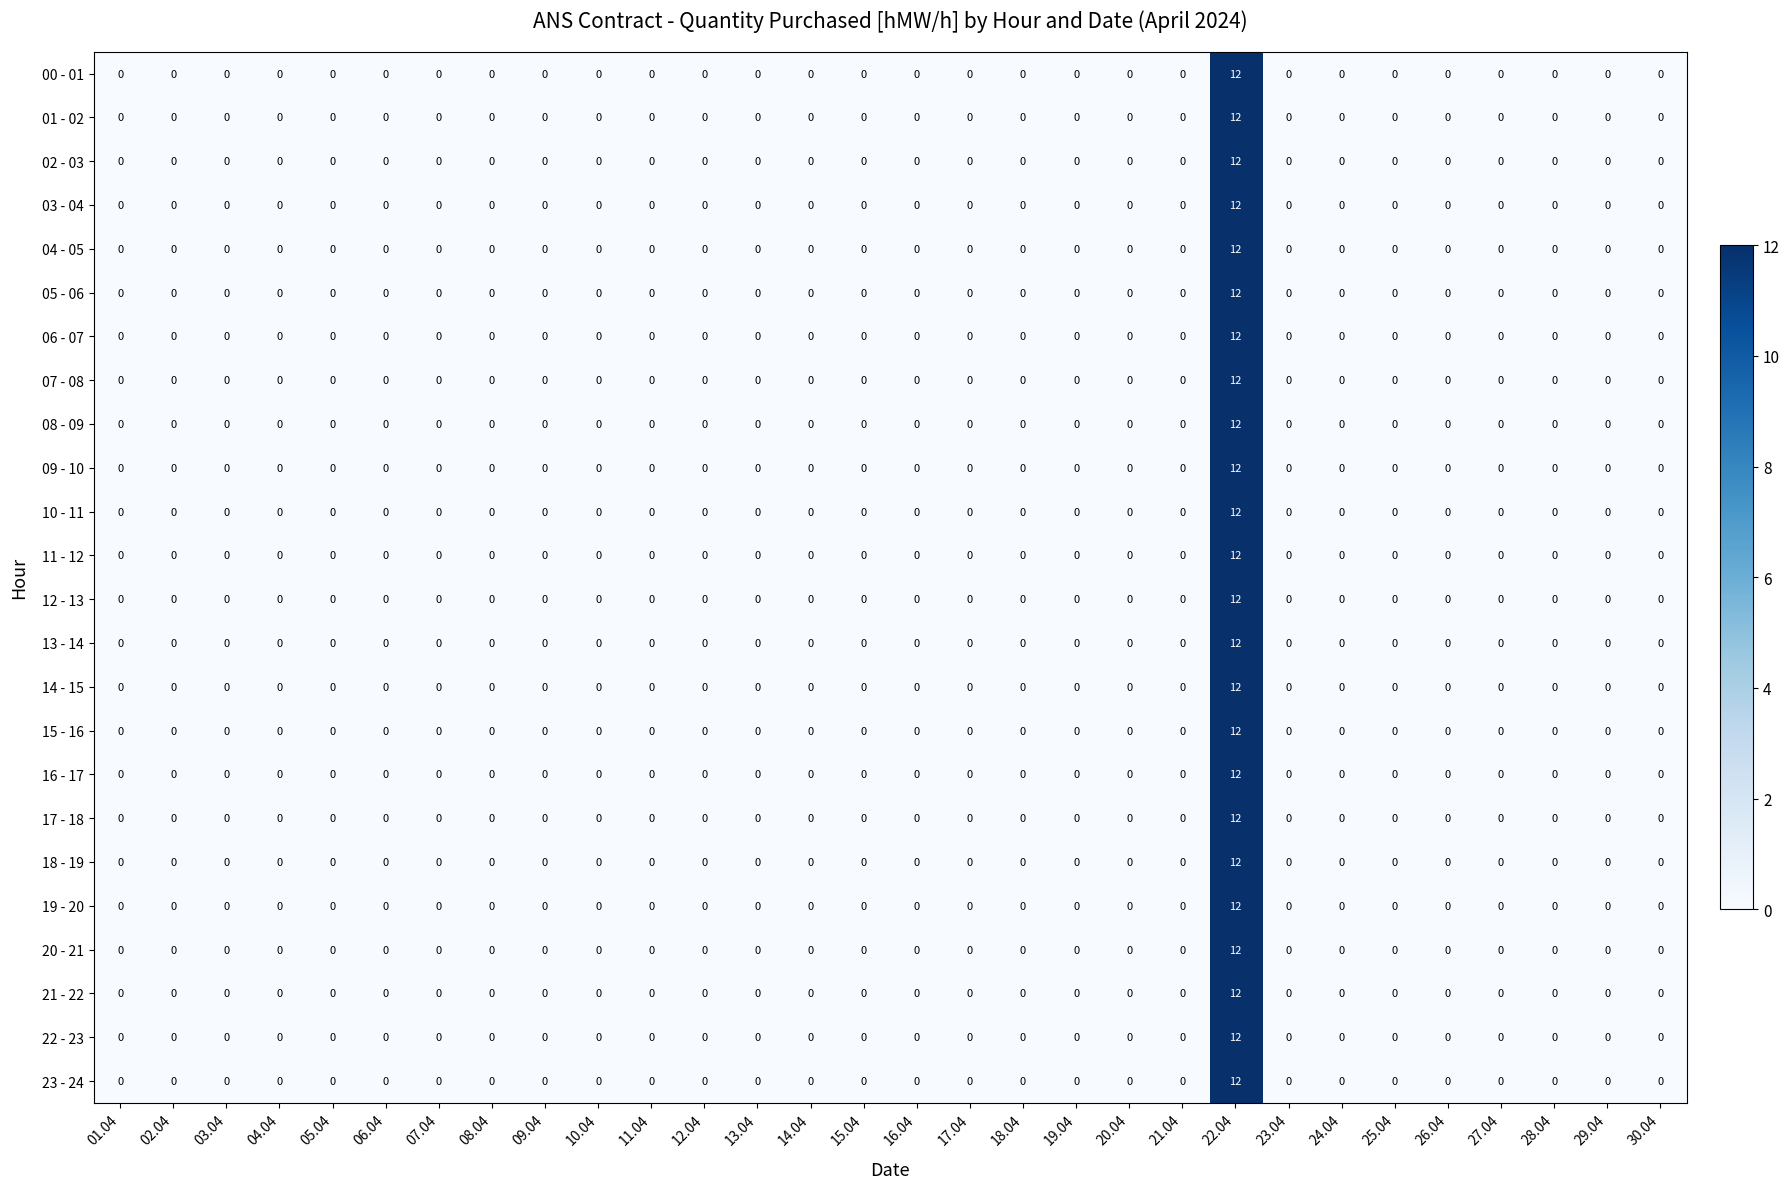

True or false: 12 - 13 has a value of -5 at 09.04.

False